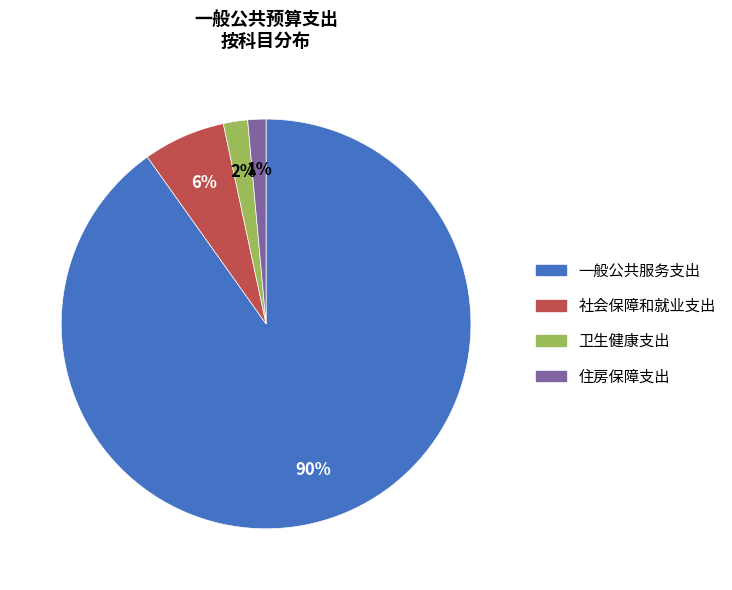

Which slice is the largest?

一般公共服务支出